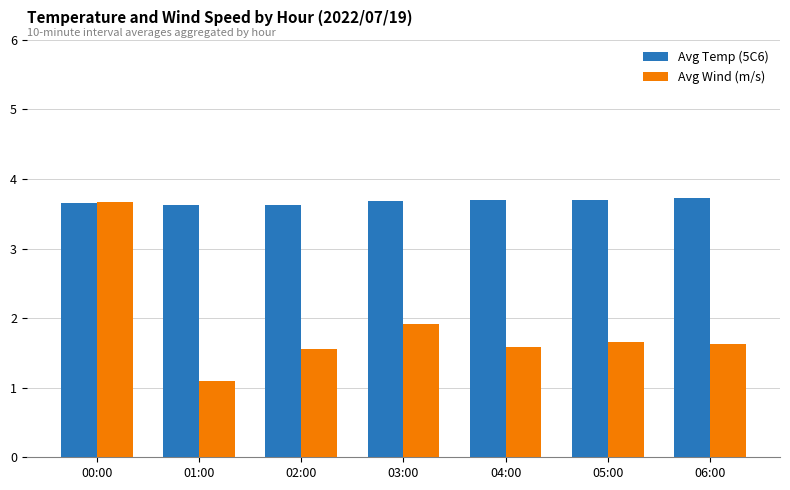

What is the value of the Avg Wind (m/s) bar at the 7th from the left?

1.6